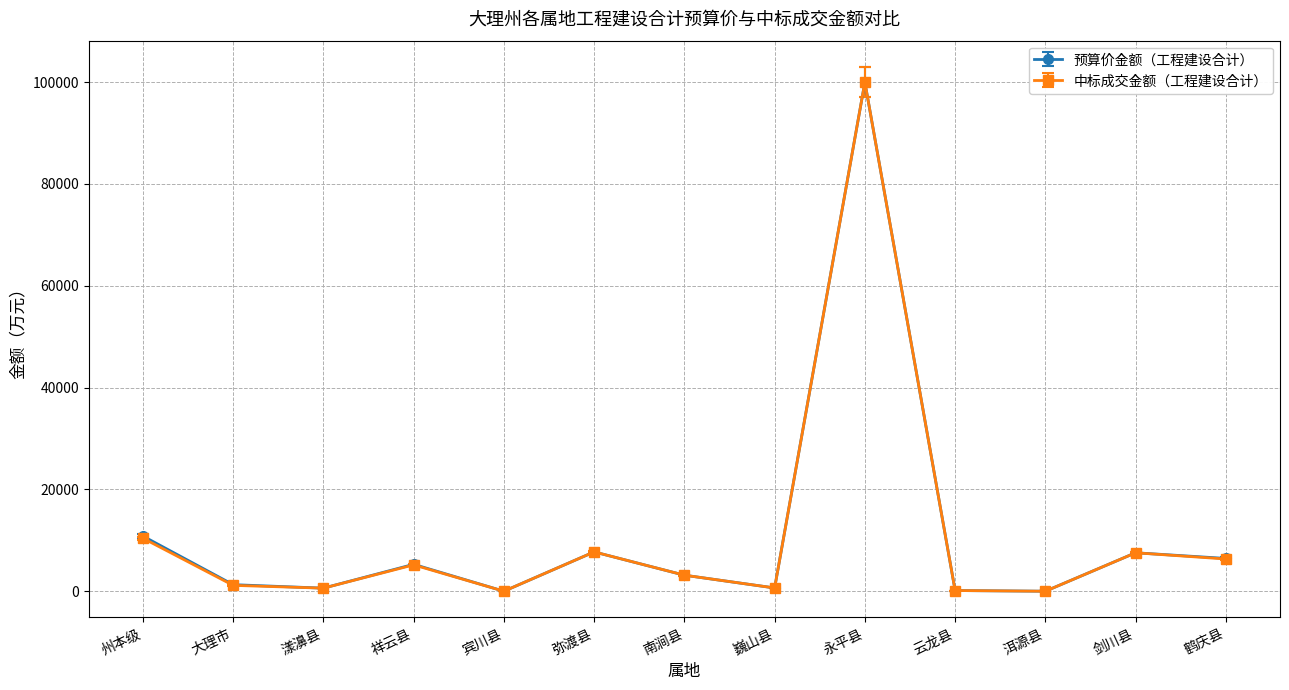

Is the value of 中标成交金额（工程建设合计） at 鹤庆县 greater than the value of 预算价金额（工程建设合计） at 云龙县?

Yes